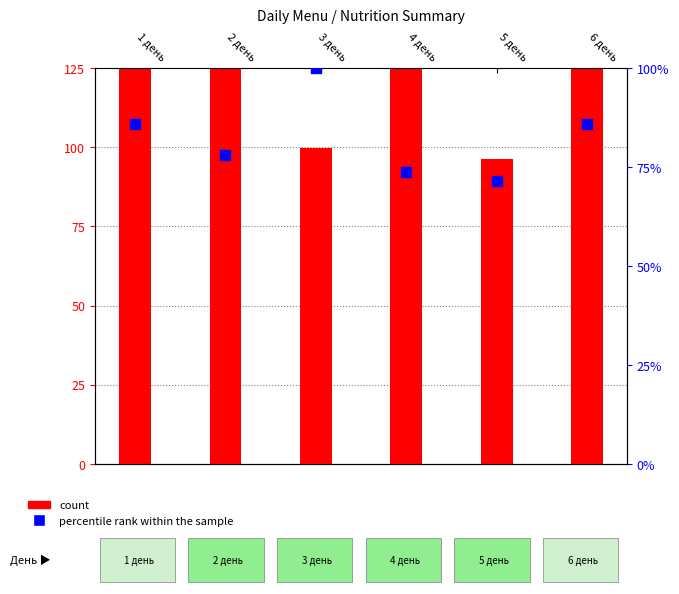

Which series has the largest total across all categories?

count